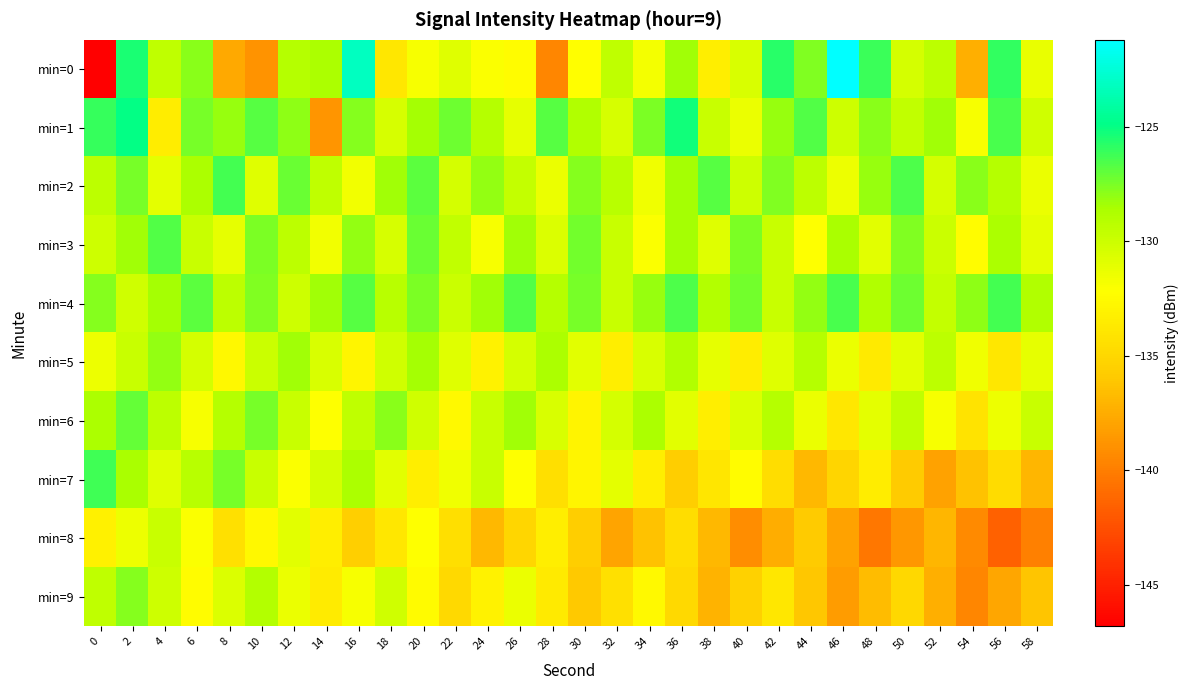

At 48, list the series in order from largest to smallest.

min=0, min=1, min=2, min=4, min=3, min=6, min=7, min=5, min=9, min=8